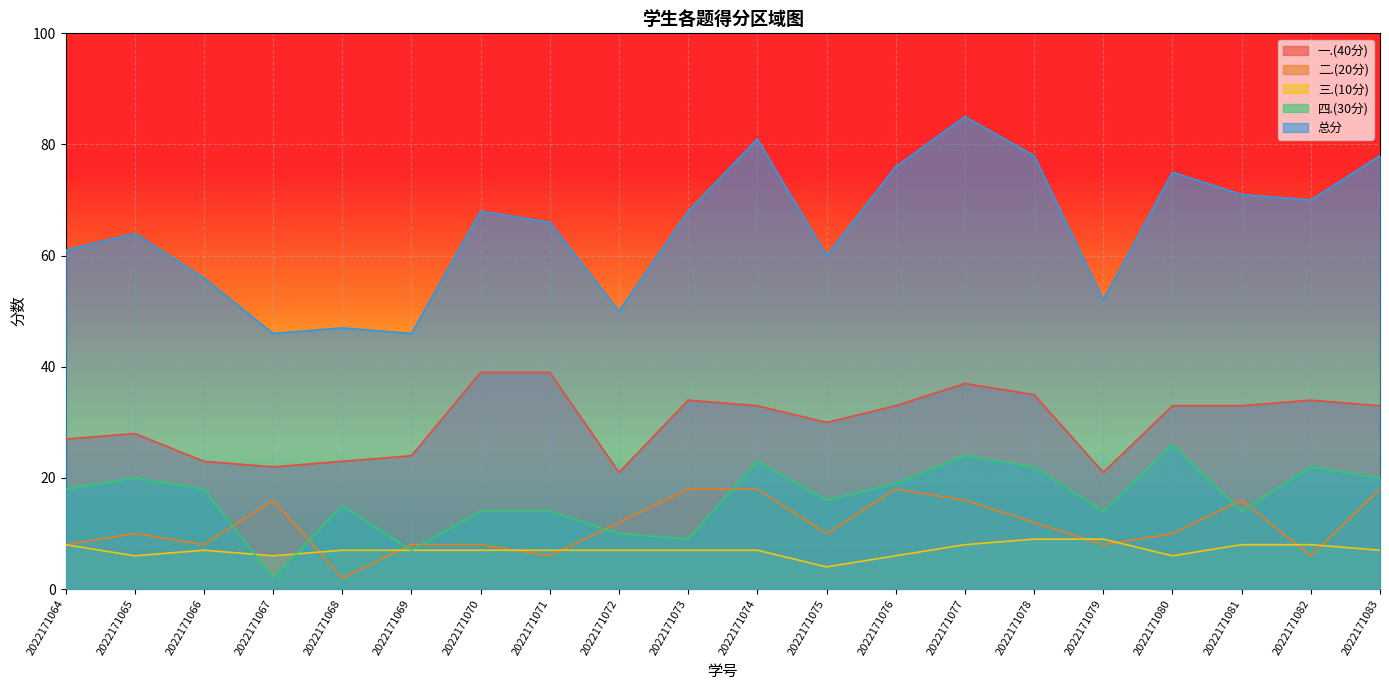

How many interior local valleys does the 三.(10分) series have?

4